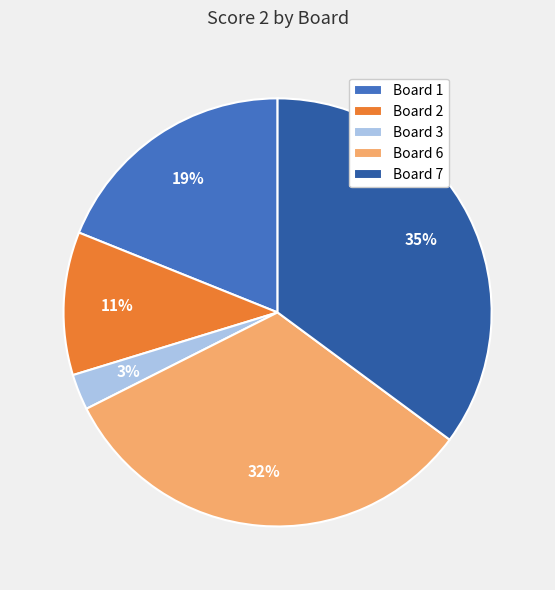

What percentage is the Board 6 slice, to the nearest percent?

32%